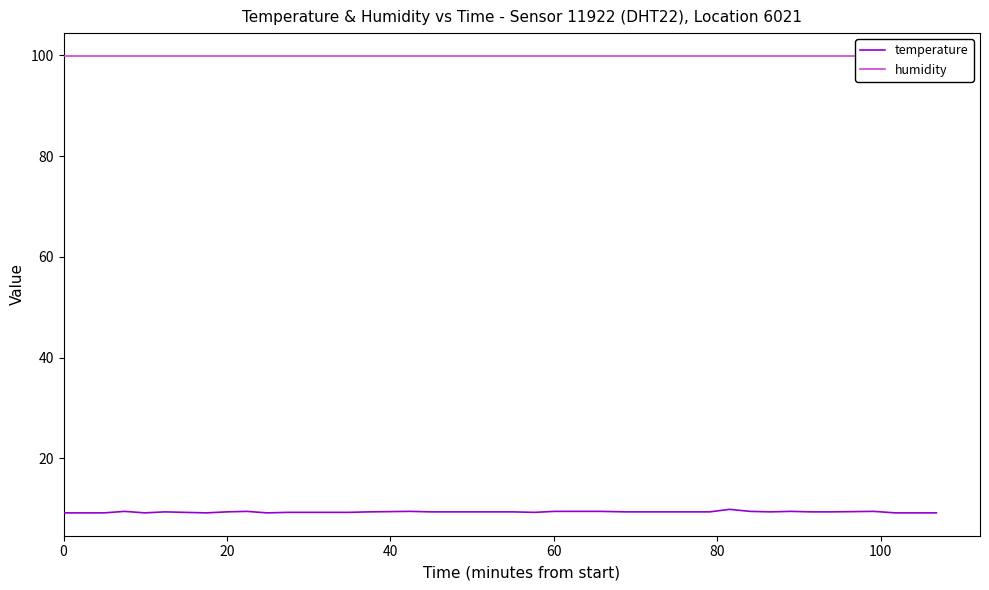

What is the highest value of the temperature series?

9.9